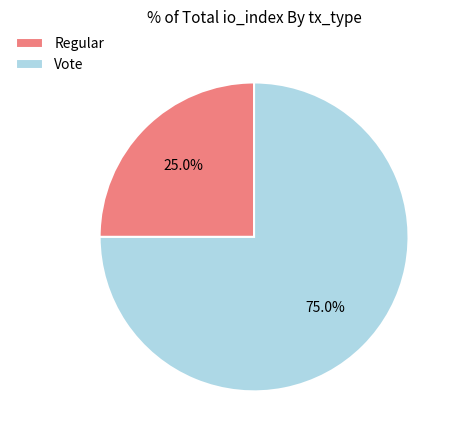

How many segments does this pie chart have?

2